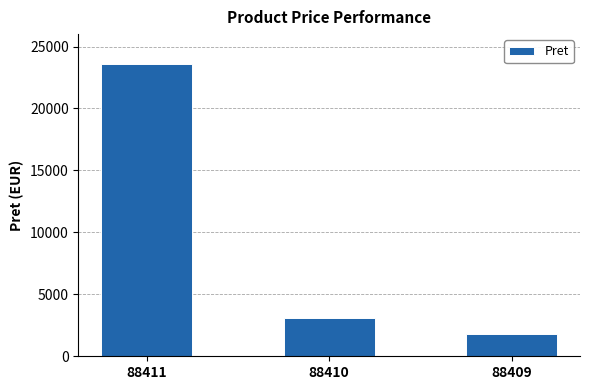

At which label is the value closest to 12698?

88410